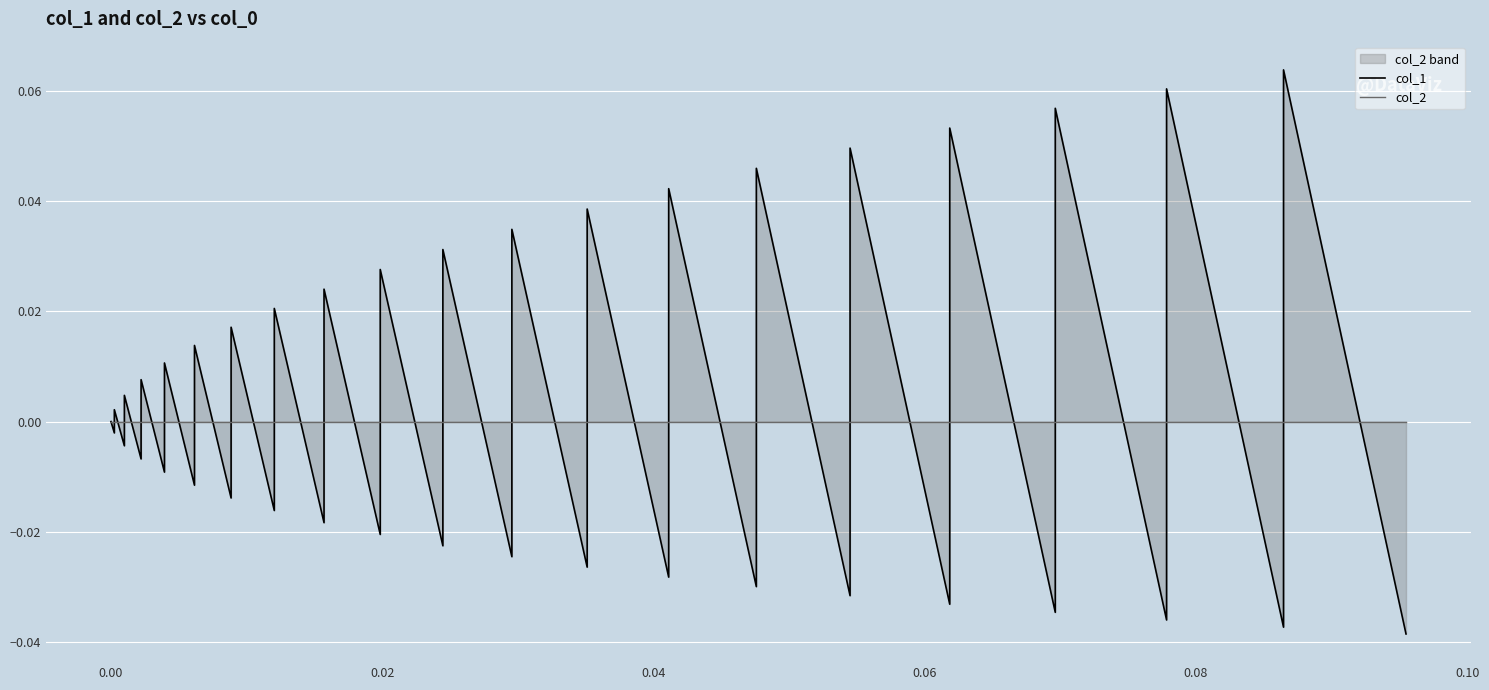

Does the chart display data point markers on the line(s)?

No